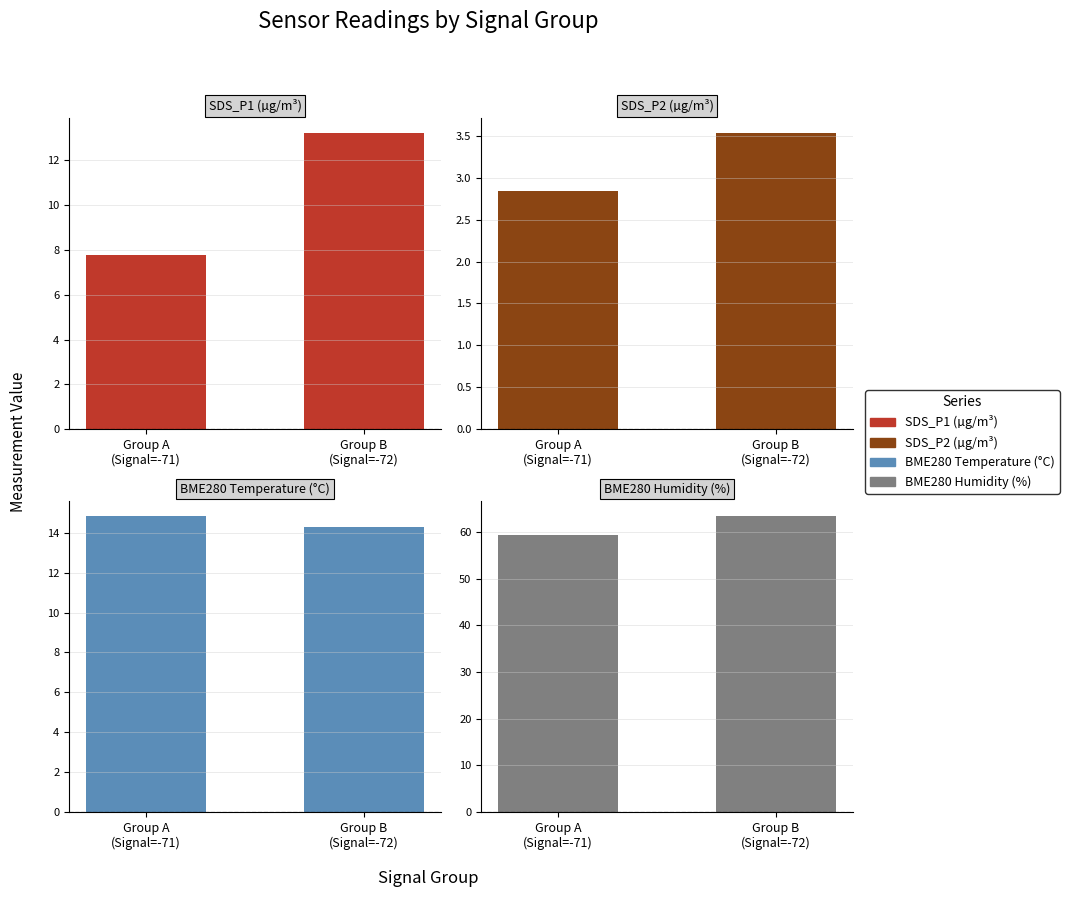

Rank the categories by BME280 Temperature (°C) value from highest to lowest.

Group A
(Signal=-71), Group B
(Signal=-72)